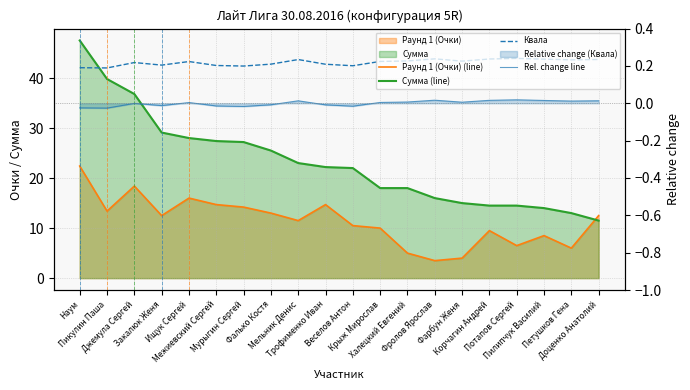

True or false: Rel. change line and Сумма (line) cross at least once.

False